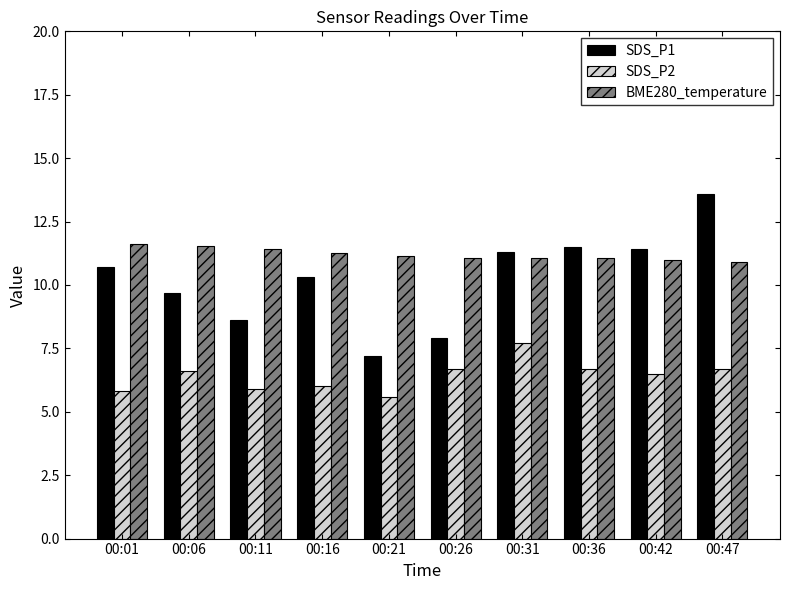

What is the difference between the second highest and minimum values in the SDS_P2 series?

1.1